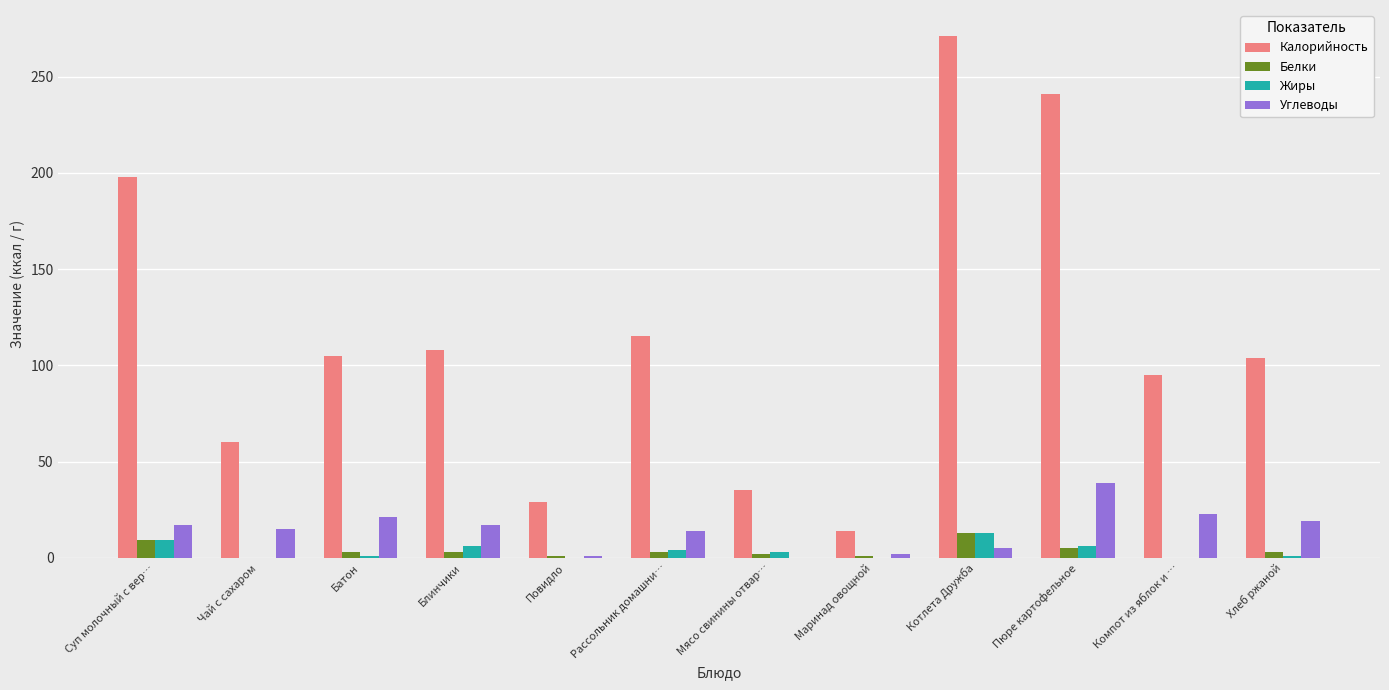

Is the value of Калорийность at Компот из яблок и … greater than the value of Белки at Блинчики?

Yes